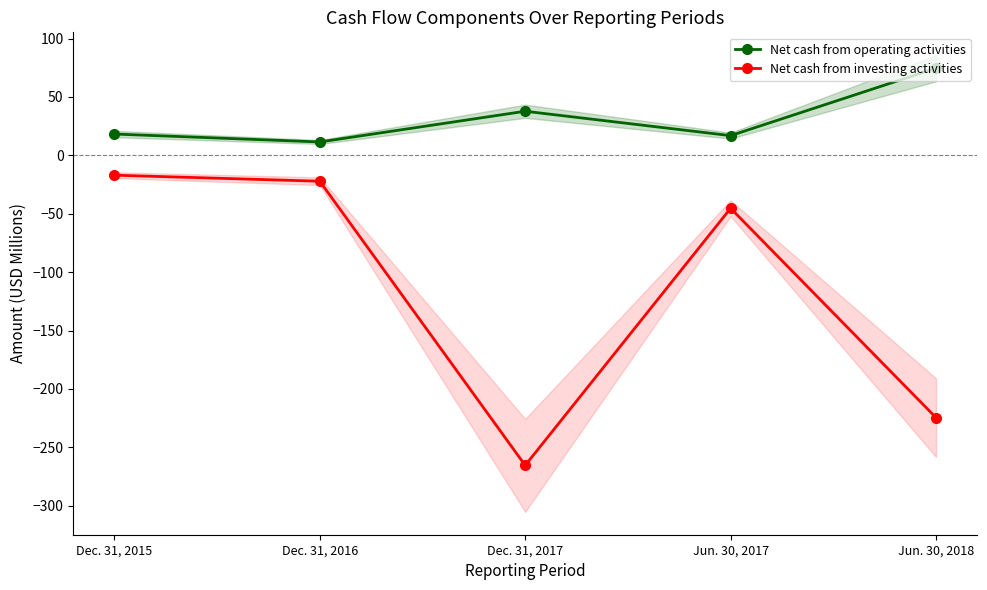

What is the difference between the highest and lowest values at Jun. 30, 2017?

62.2